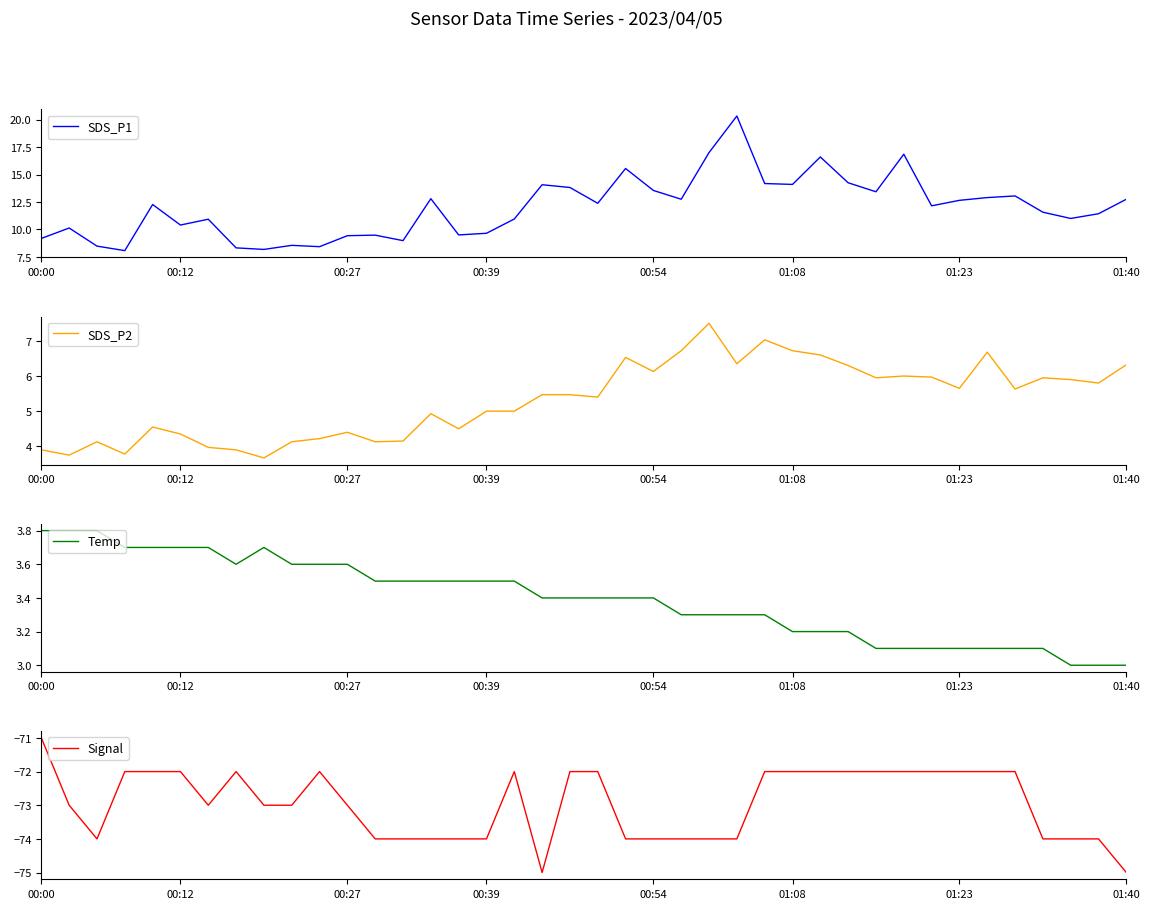

Is the value of Signal at 8 greater than the value of SDS_P1 at 29?

No